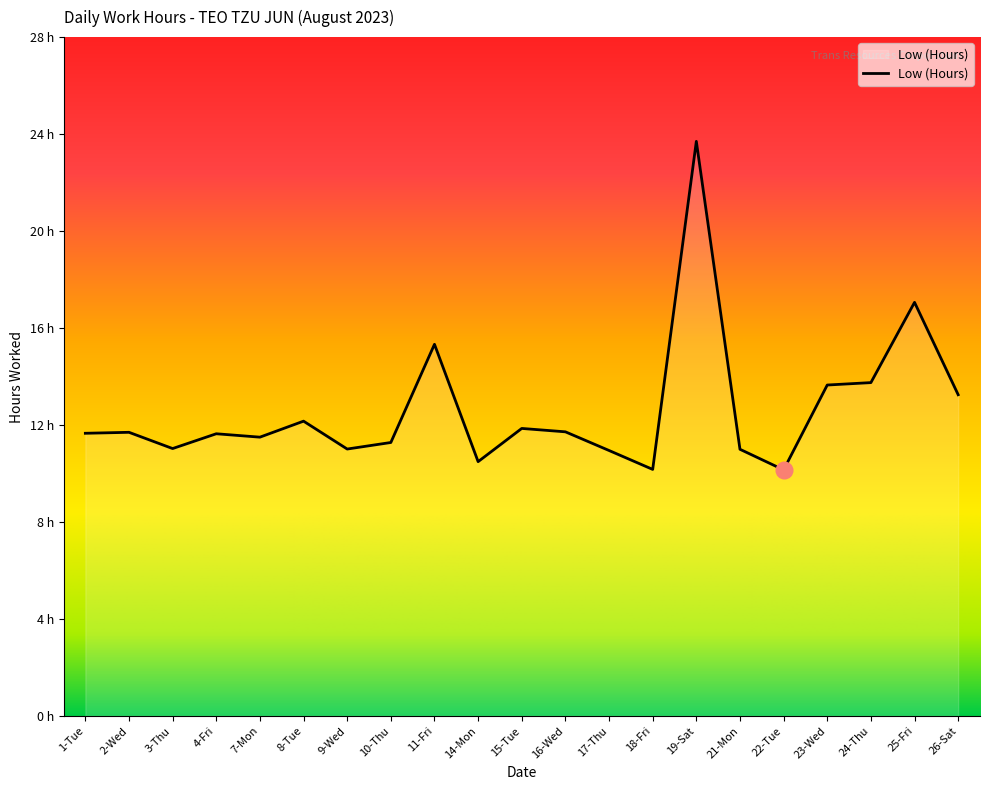

What is the label of the 12th point from the right?

14-Mon